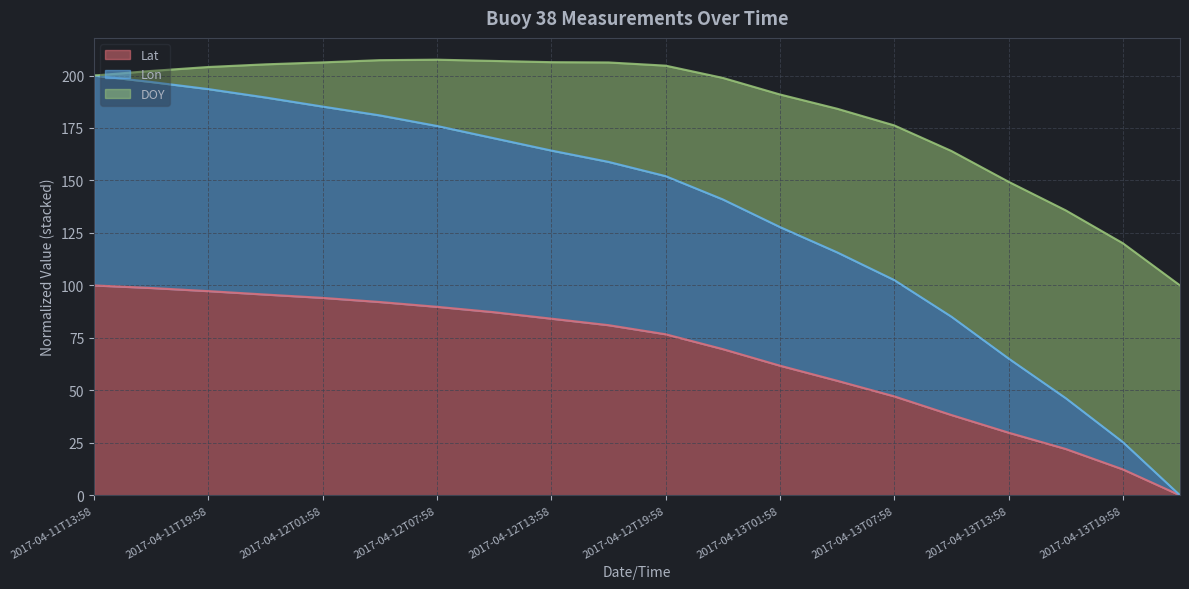

At which label does Lon reach its minimum?

2017-04-13T22:58